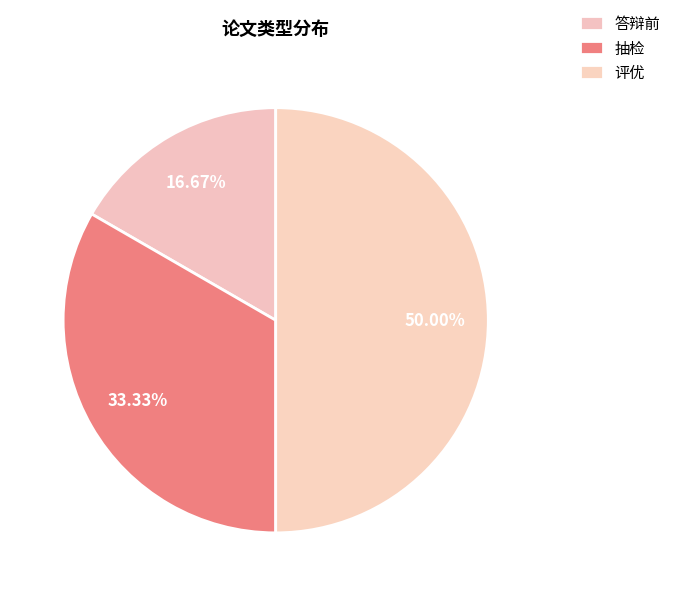

Rank the categories by value from highest to lowest.

评优, 抽检, 答辩前